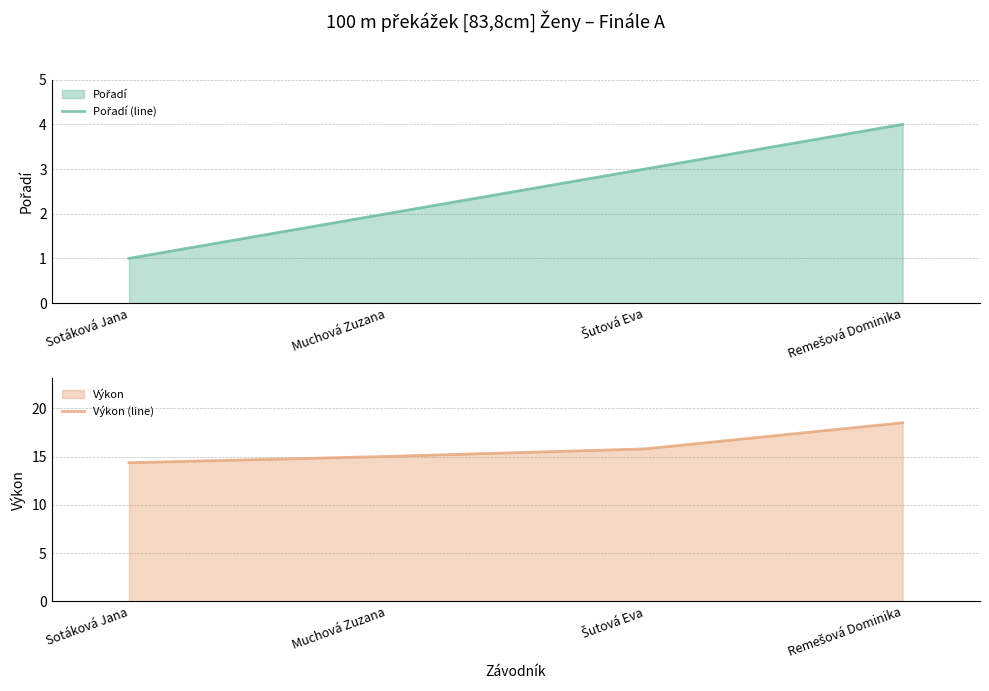

What is the label of the 3rd point from the right?

Muchová Zuzana